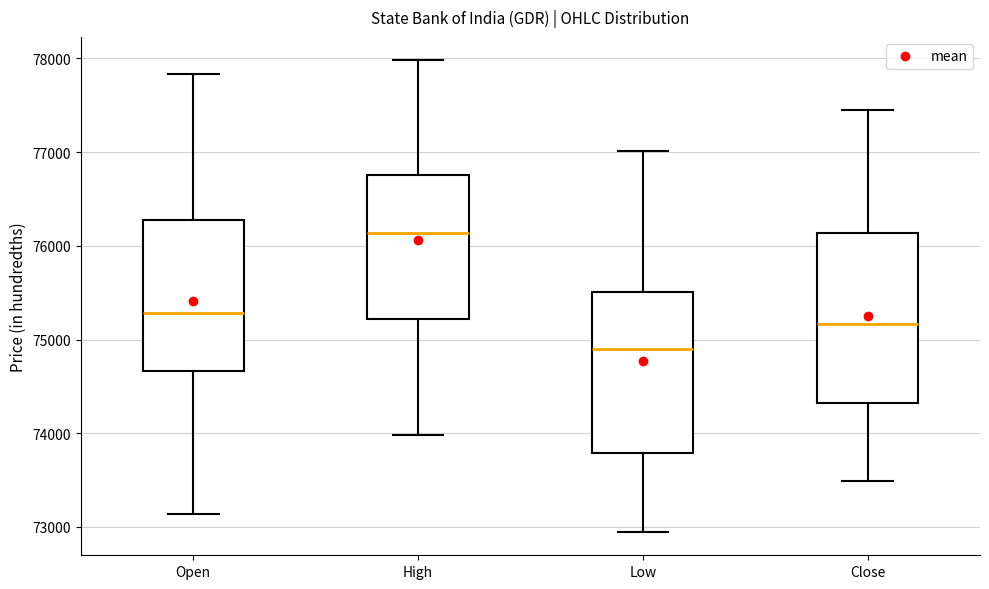

Which box has the highest median line?

High